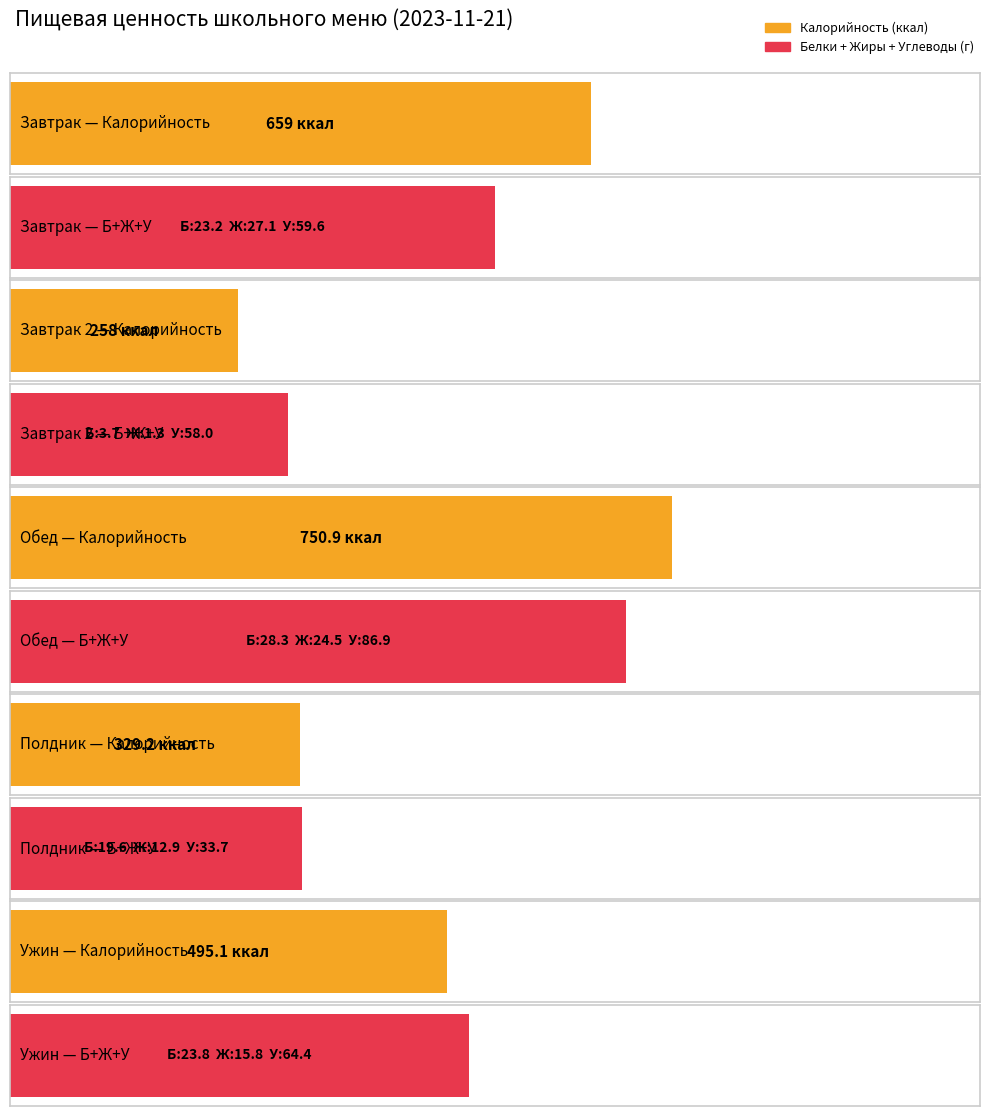

At how many categories does at least one series exceed 23?

5